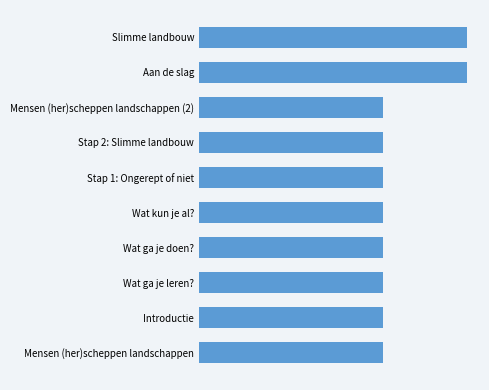

Are the bars horizontal?

Yes